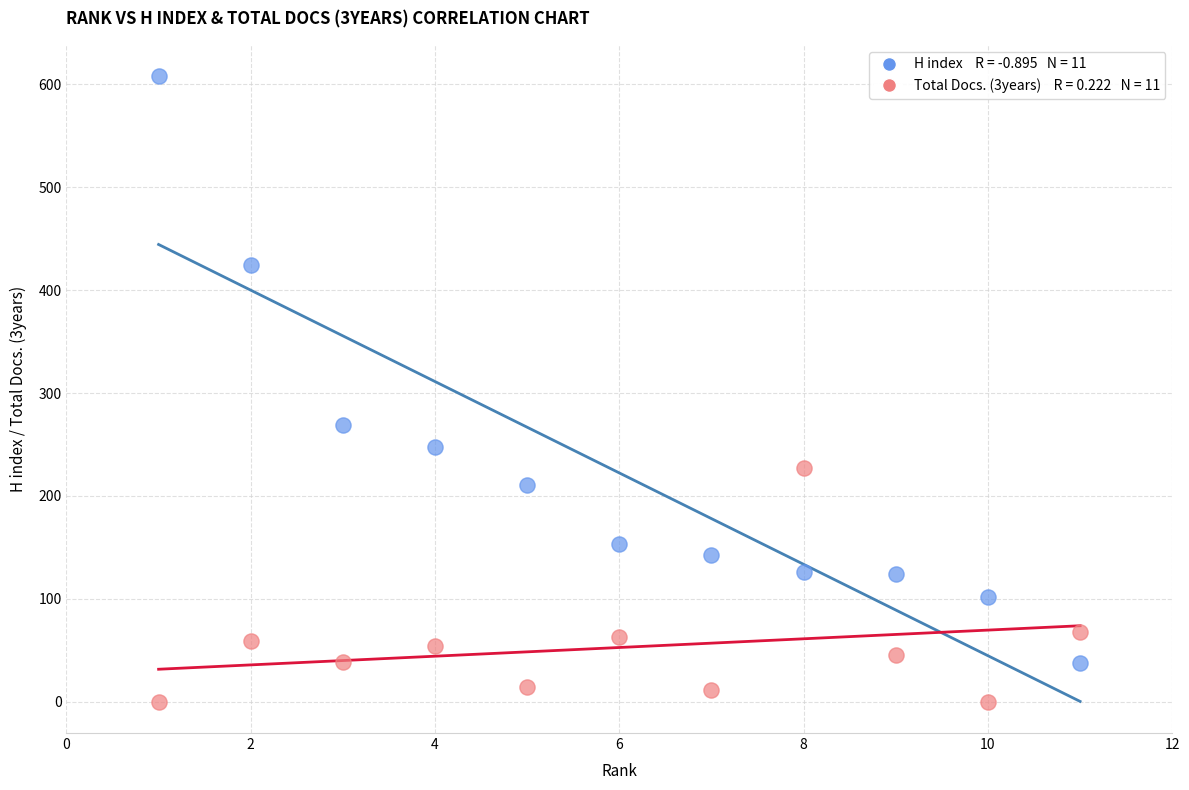

Across all series, what Y value is closest to 304?

269